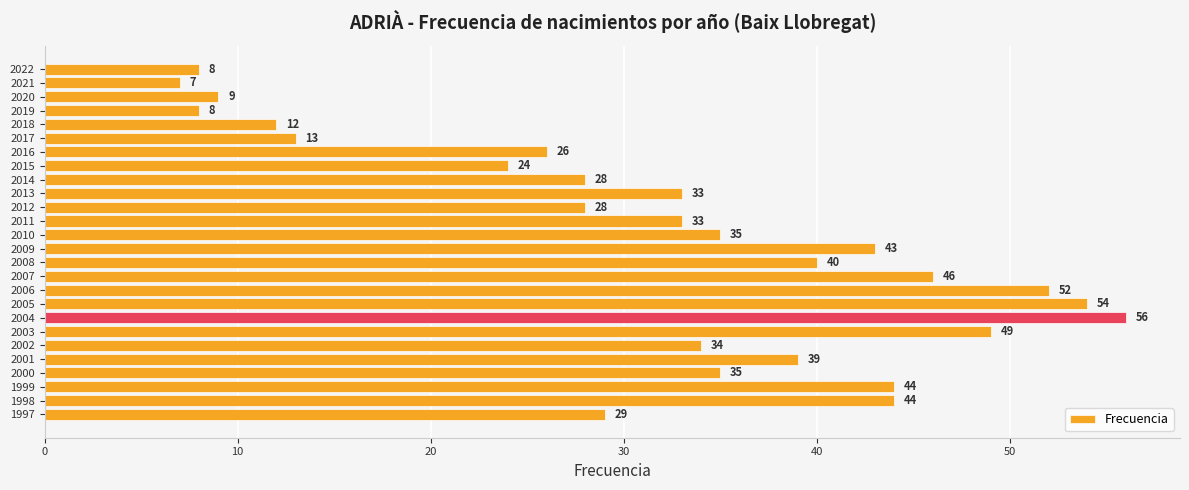

How many values are below 34?

13